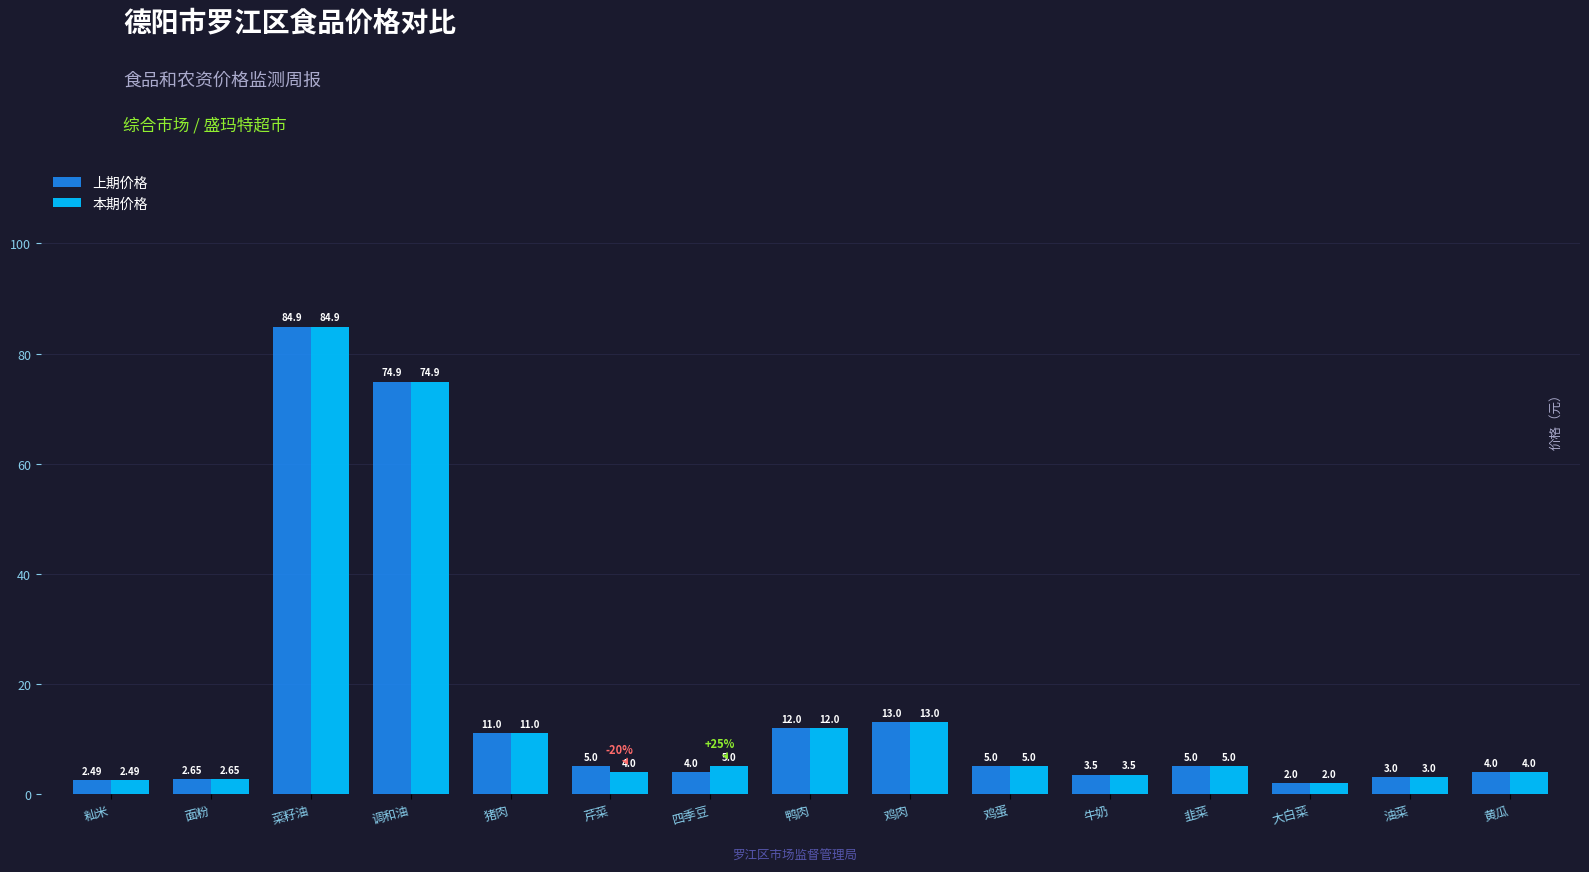

What is the label of the 14th bar from the right?

面粉